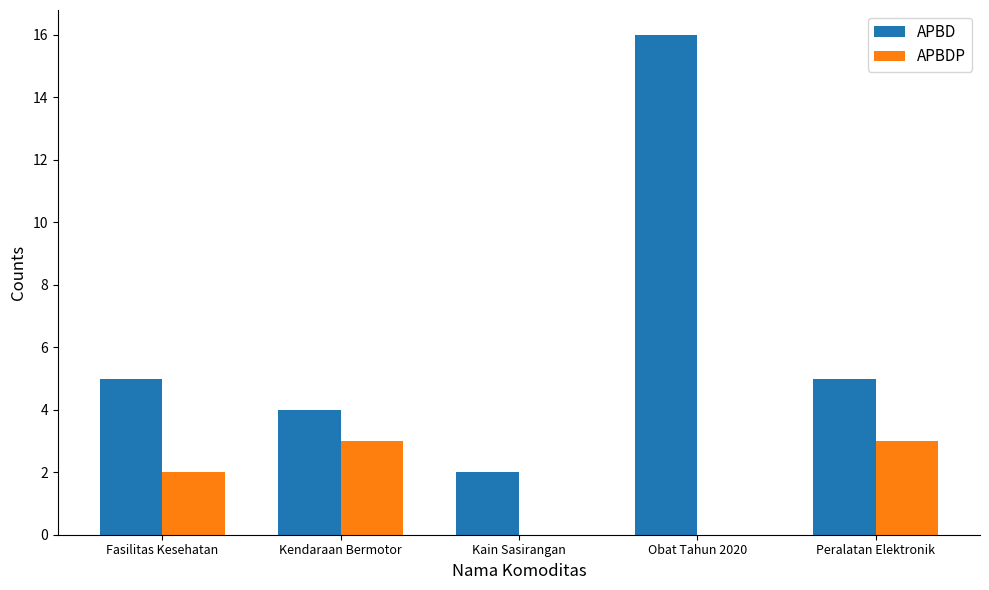

True or false: APBD has a value of 16 at Obat Tahun 2020.

True